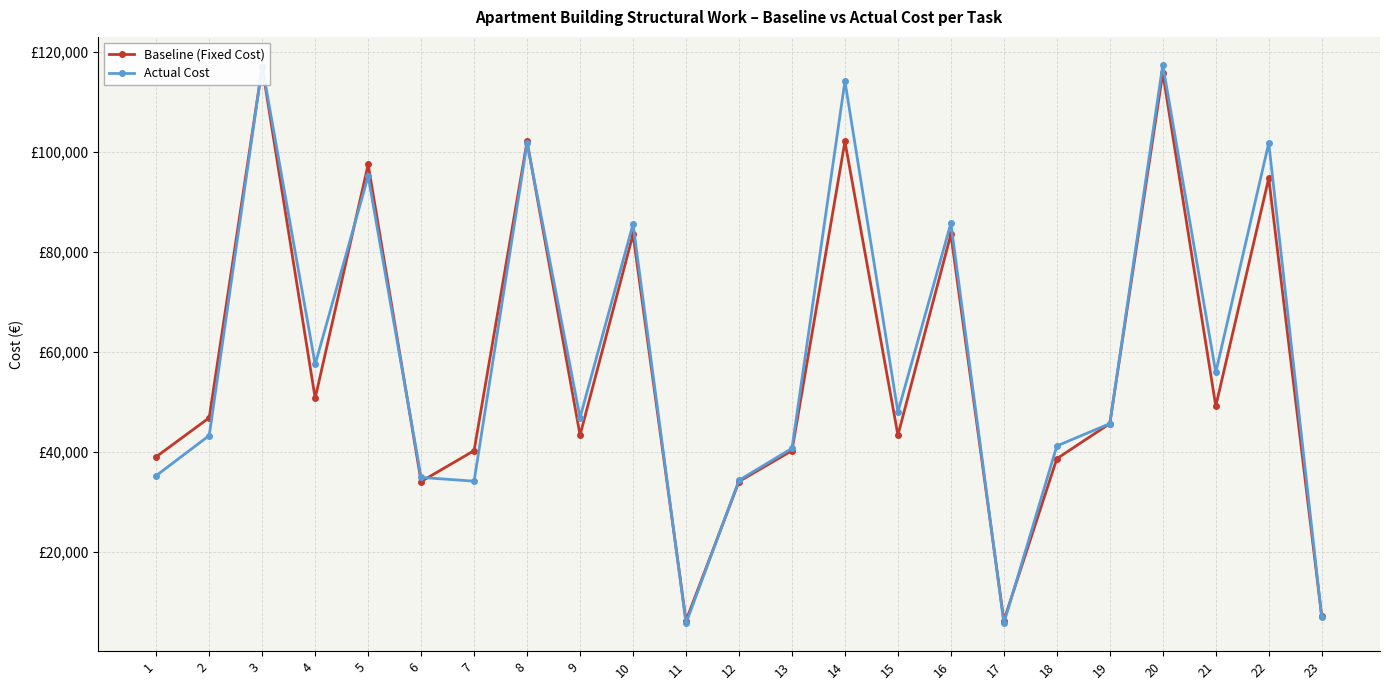

The Baseline (Fixed Cost) series shows 102017.9 at 14. True or false?

True